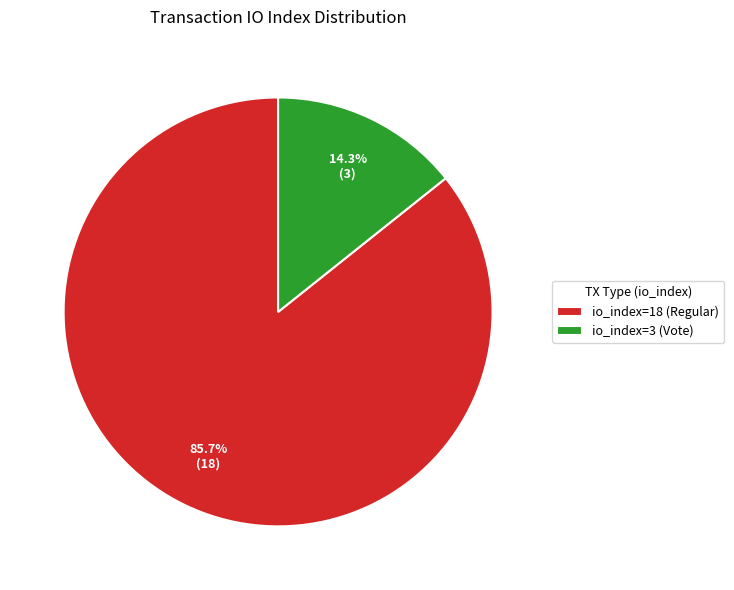

The io_index=18 (Regular) slice represents 86% of the pie. True or false?

True